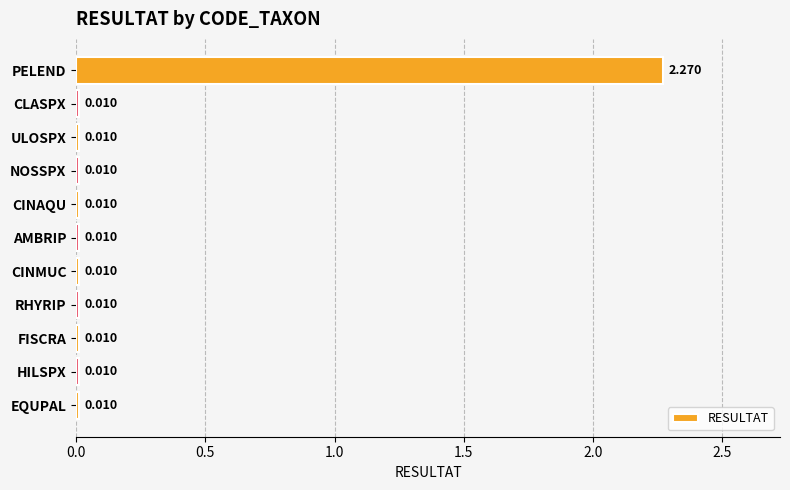

What is the label of the 7th bar from the bottom?

CINAQU